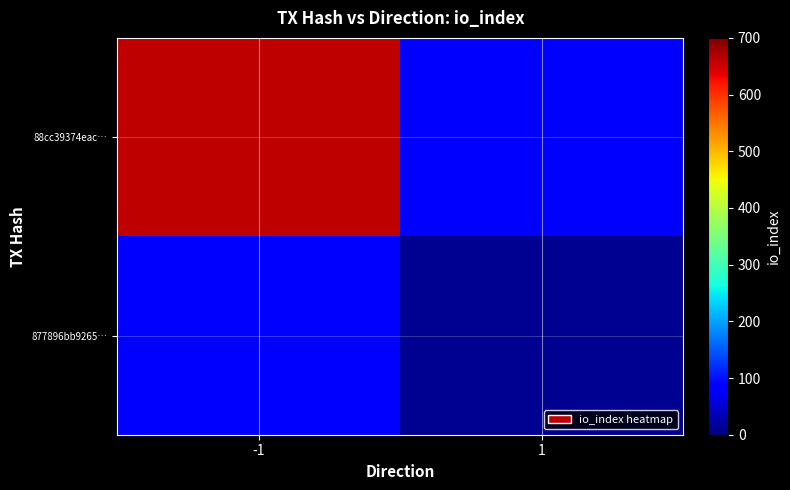

At how many categories does at least one series exceed 85?

1